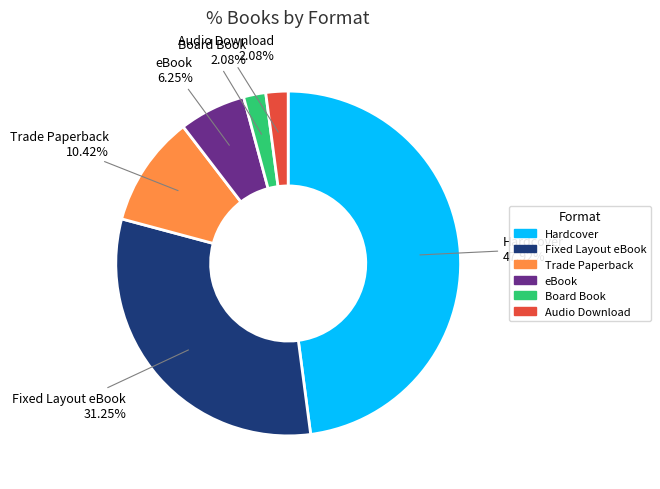

Does any single category account for the majority?

No